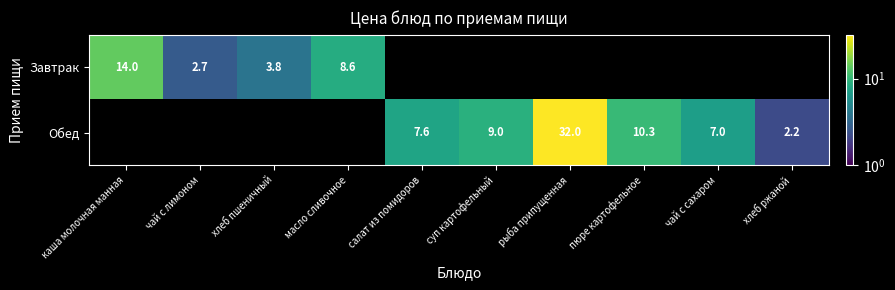

The value of Обед at салат из помидоров is 13.0. True or false?

False